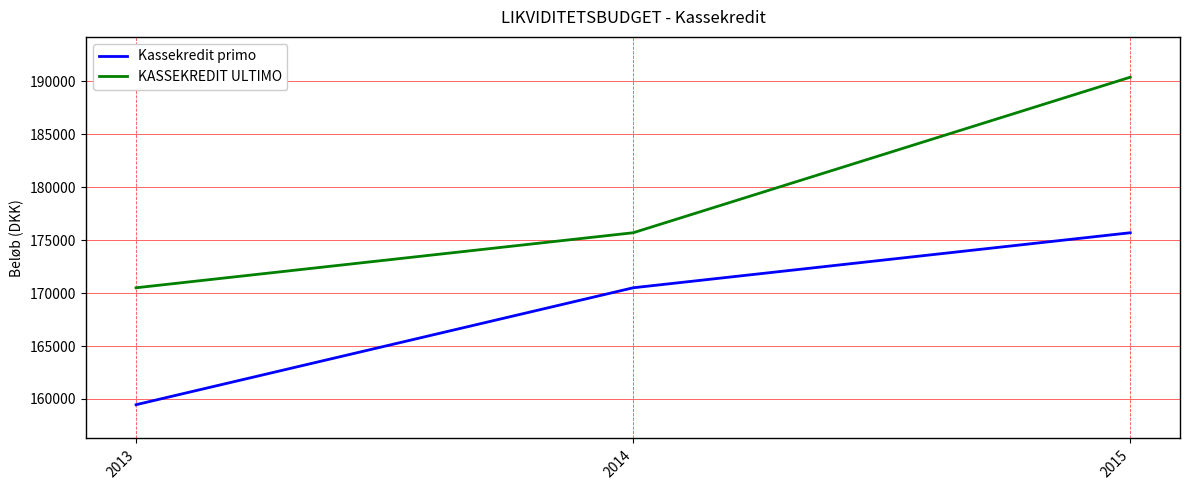

Reading right to left, list all the values displayed in this chart.

Kassekredit primo: 2015=175705	2014=170505	2013=159455
KASSEKREDIT ULTIMO: 2015=190405	2014=175705	2013=170505